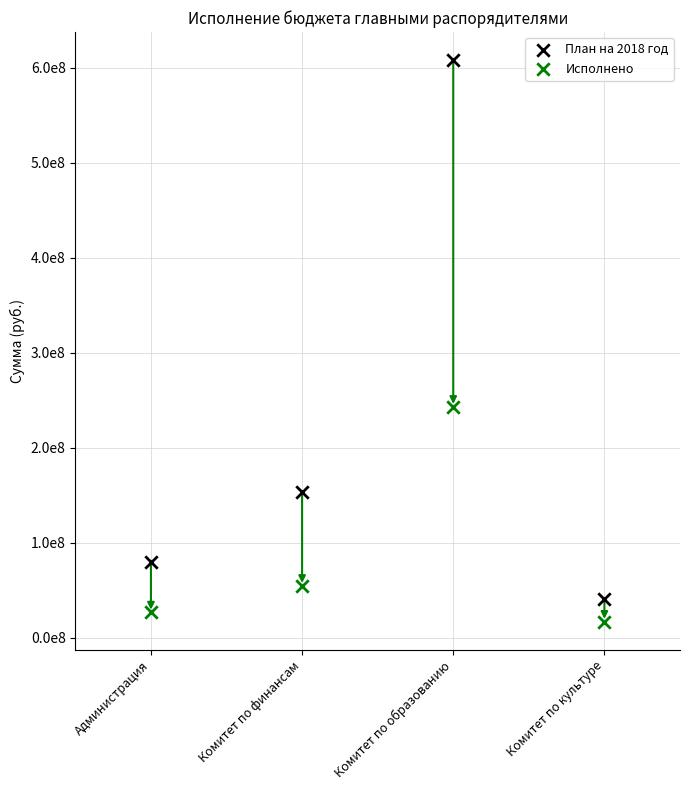

What are all the series names shown in the legend?

План на 2018 год, Исполнено